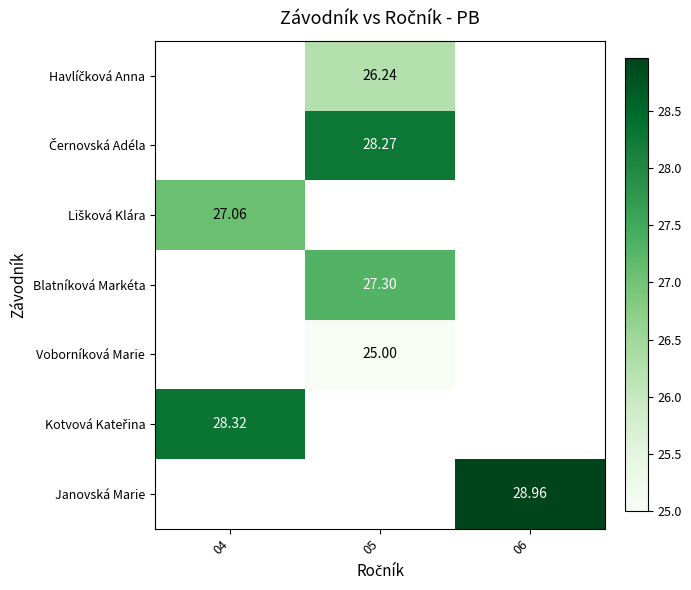

Count the number of categories in the chart.

3